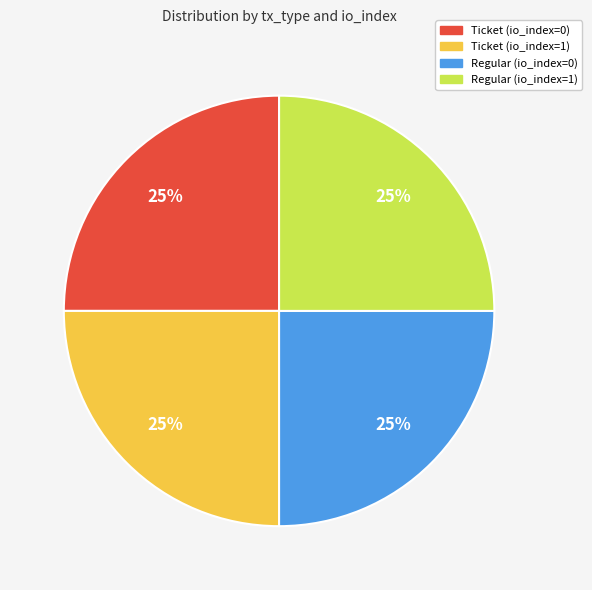

Is there any slice that represents more than half of the pie?

No